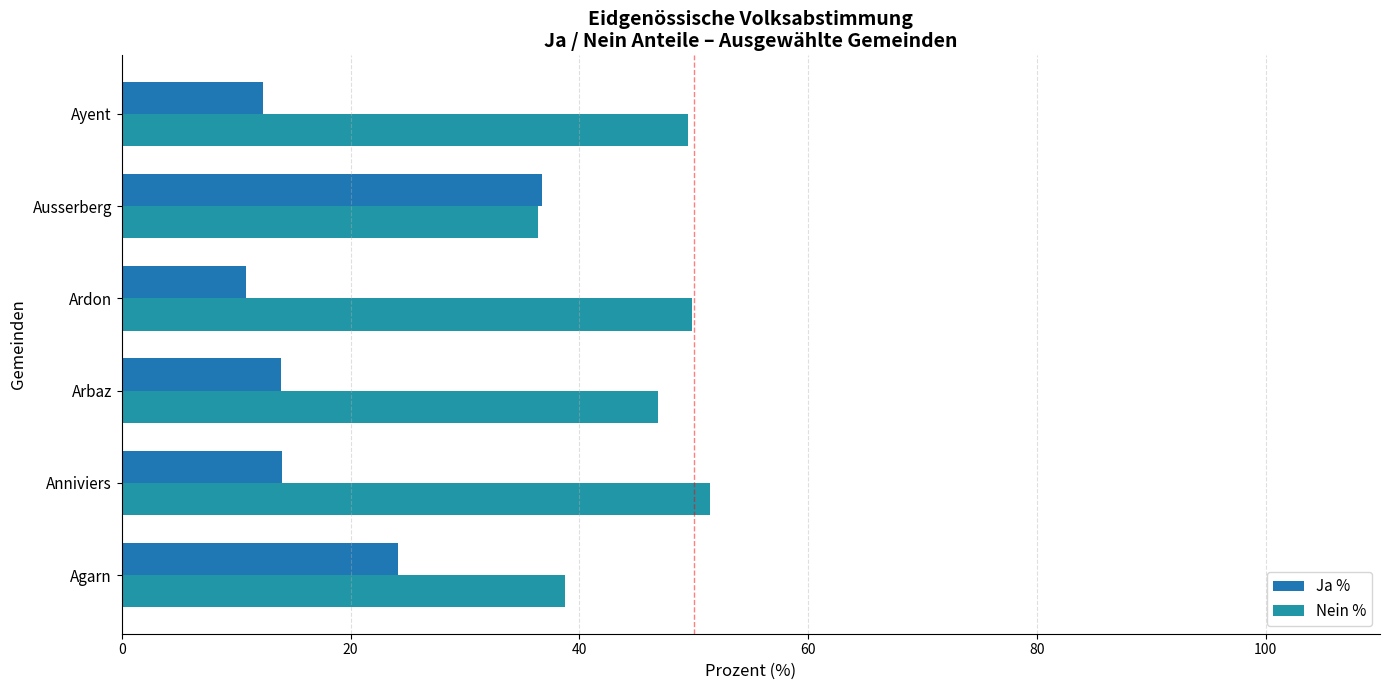

How many series are shown in this chart?

2